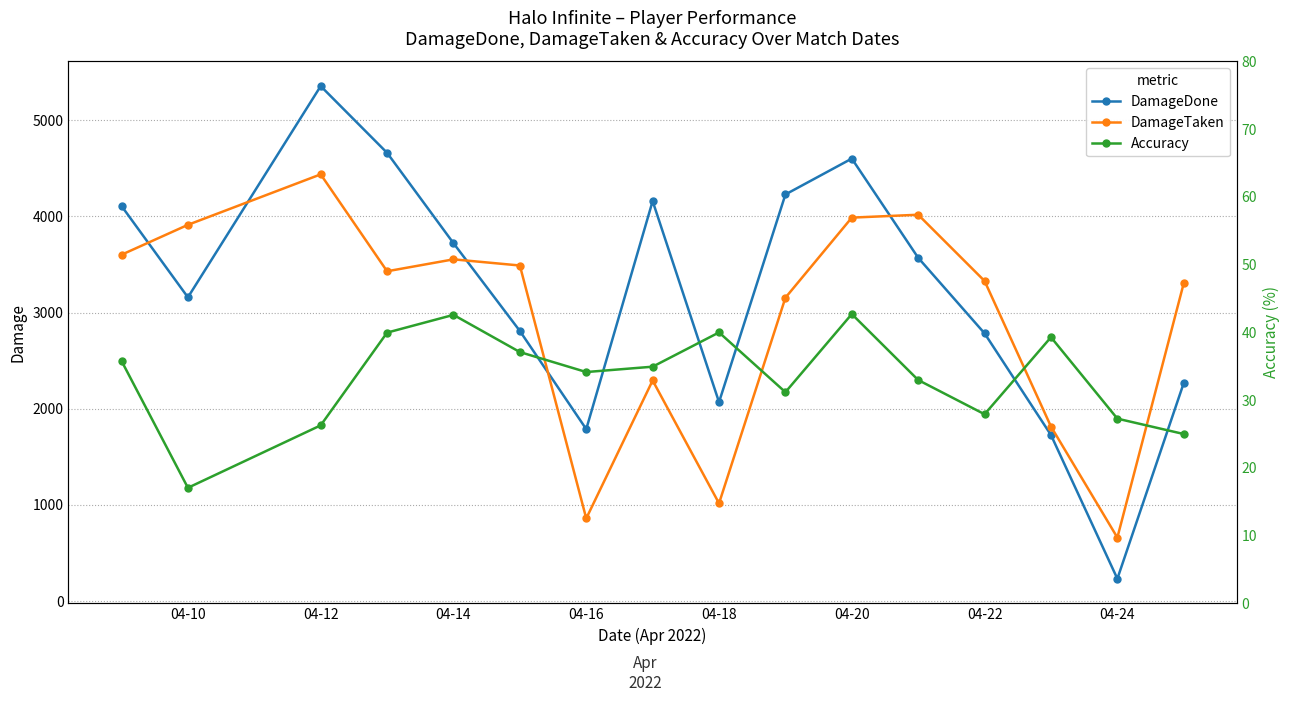

At how many categories does at least one series exceed 1602?

15